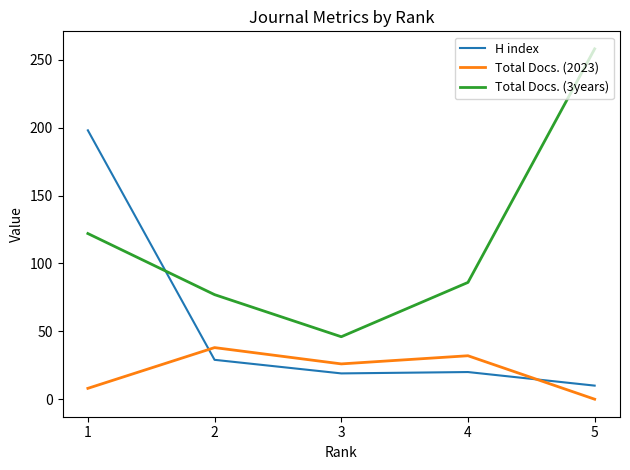

Rank the series by their average value, from lowest to highest.

Total Docs. (2023), H index, Total Docs. (3years)